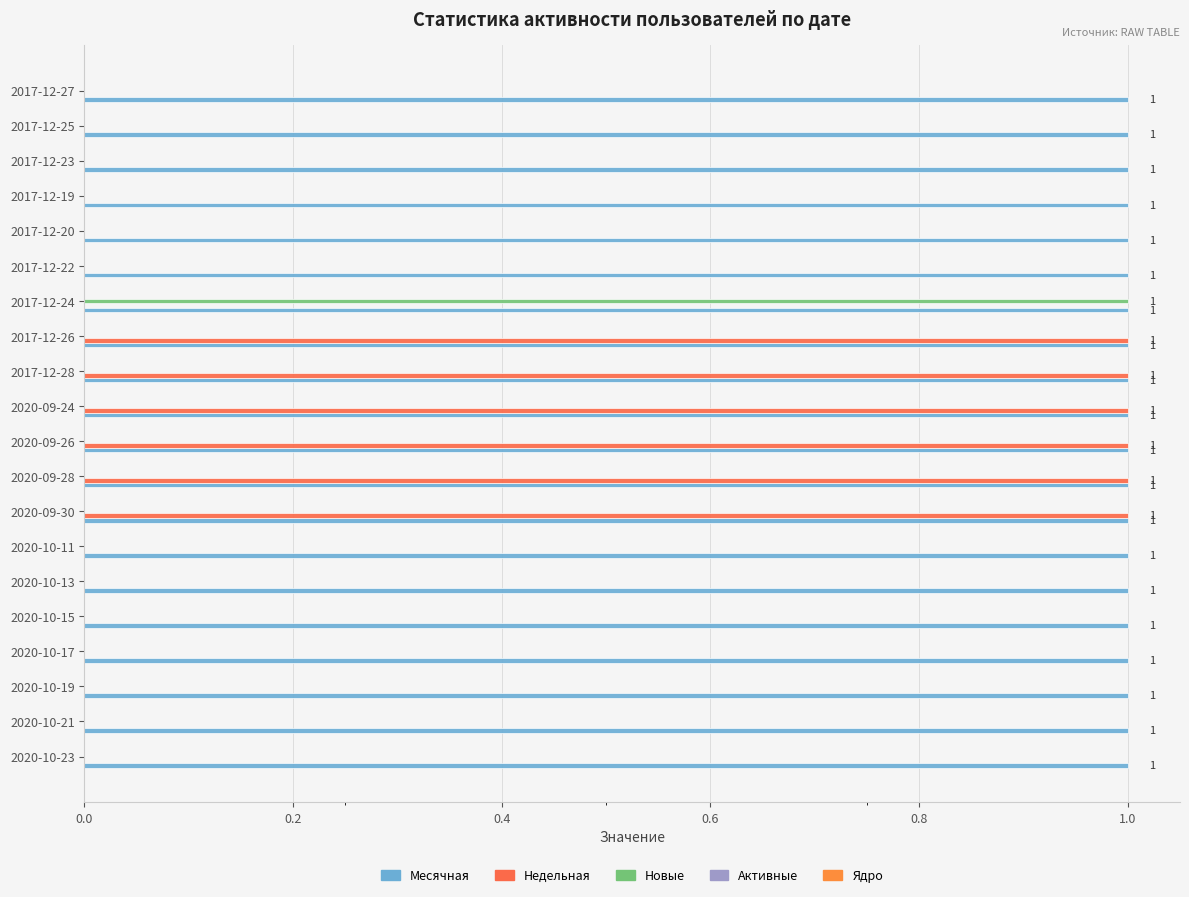

How many distinct data groups are displayed?

3